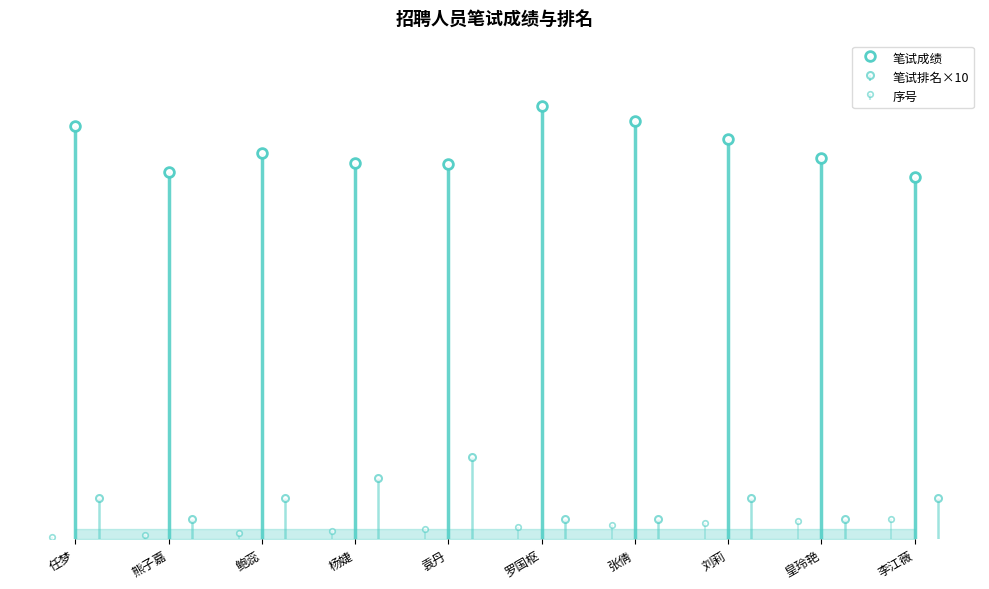

How many data points in 笔试成绩 are above 187?

5